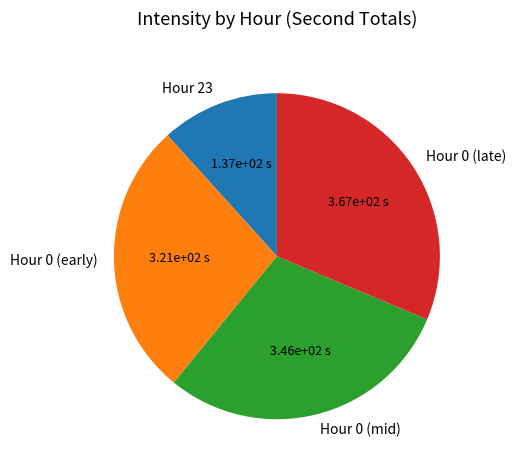

Combined, do Hour 0 (late) and Hour 0 (mid) account for over 50%?

Yes